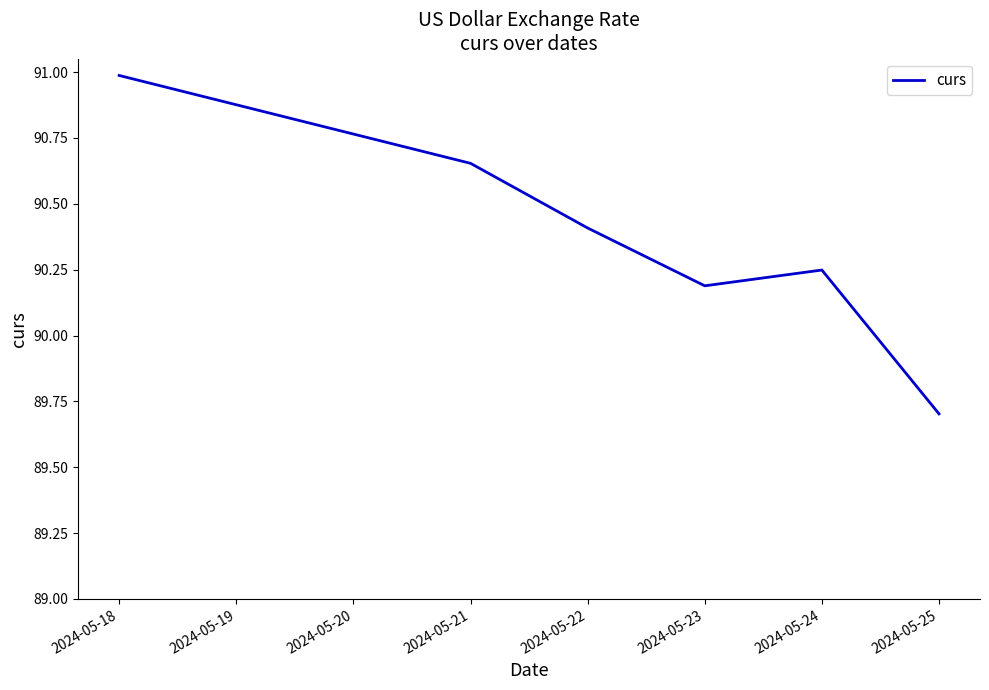

What is the sum of all values?

542.2